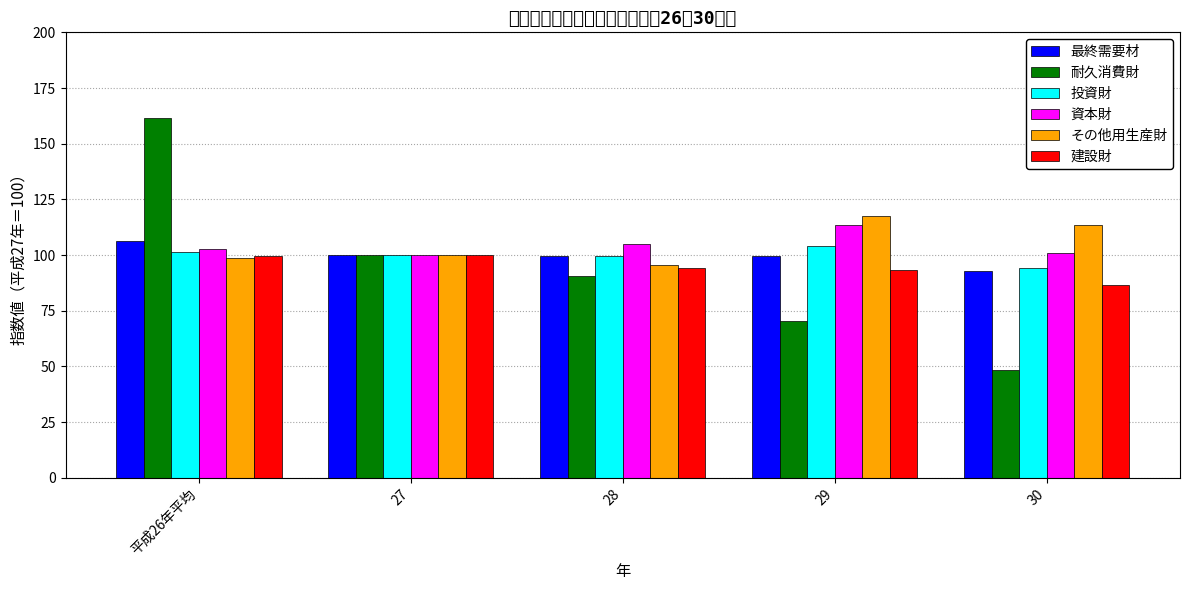

The 投資財 series shows 158.8 at 平成26年平均. True or false?

False